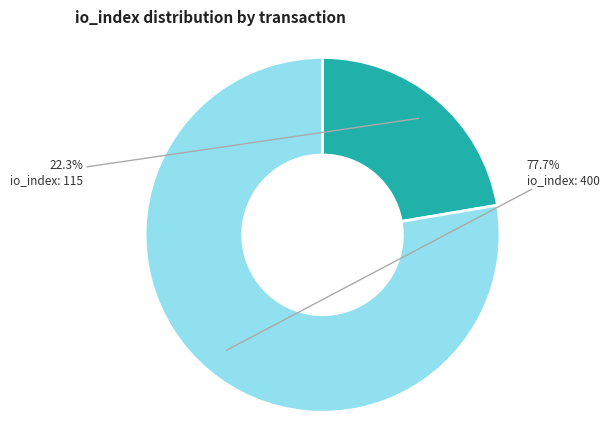

To the nearest percent, what is the average slice percentage?

50%